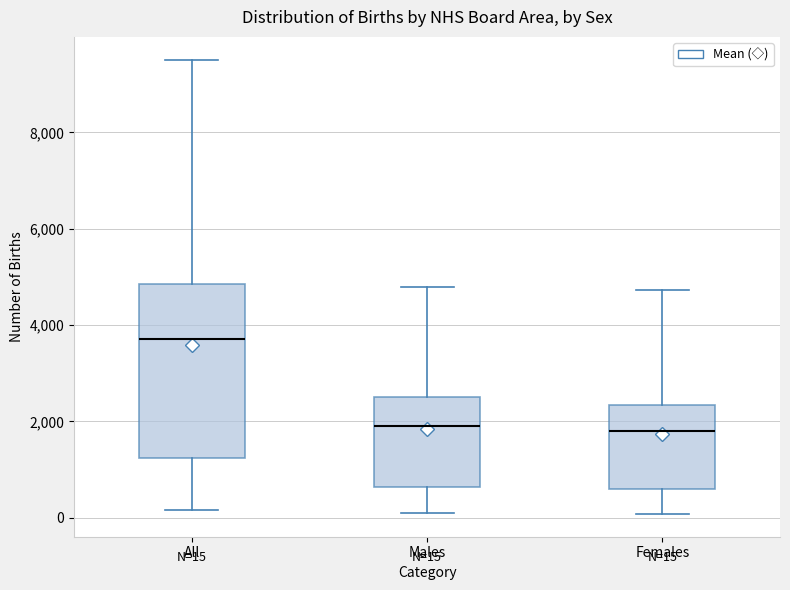

Which box has the highest median line?

All